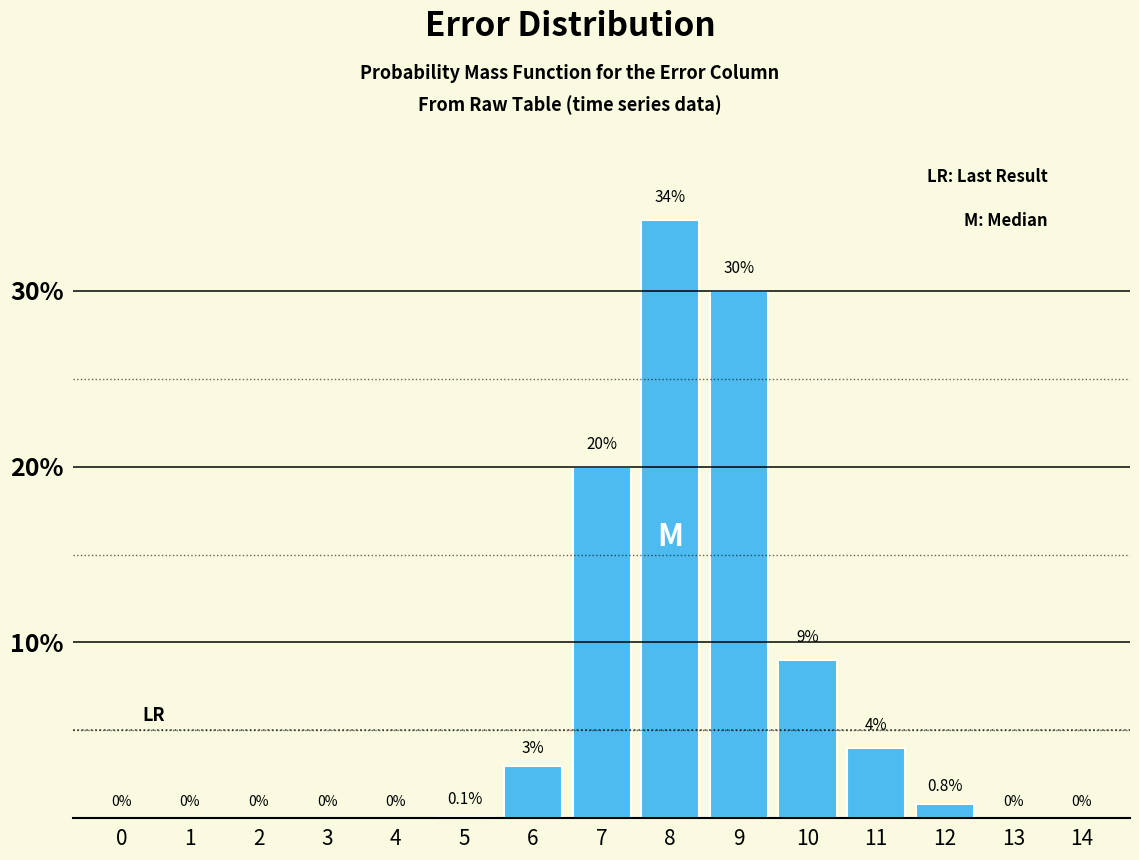

Reading right to left, what are all the values shown in this chart?

14=0.0	13=0.0	12=0.8	11=4.0	10=9.0	9=30.0	8=34.0	7=20.0	6=3.0	5=0.1	4=0.0	3=0.0	2=0.0	1=0.0	0=0.0